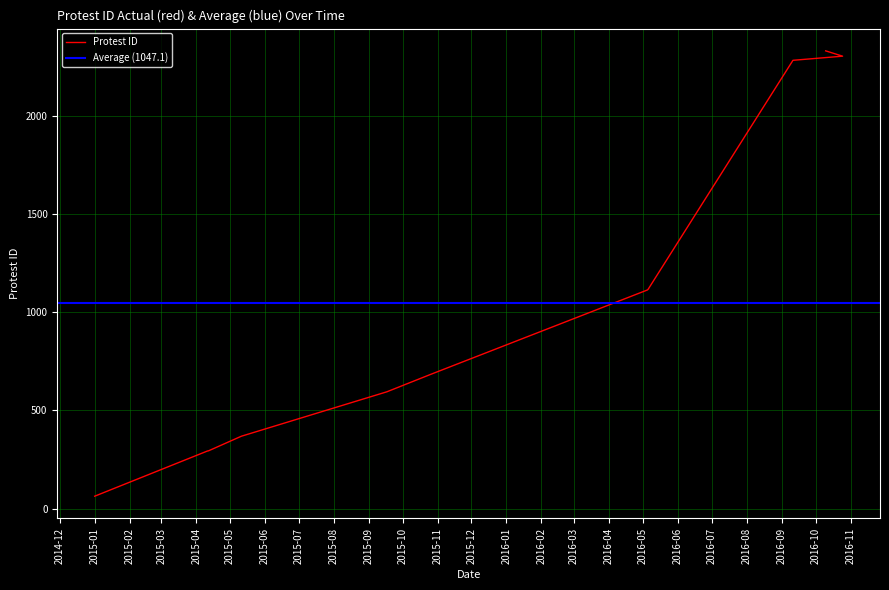

What is the difference between the maximum and minimum values?

2265